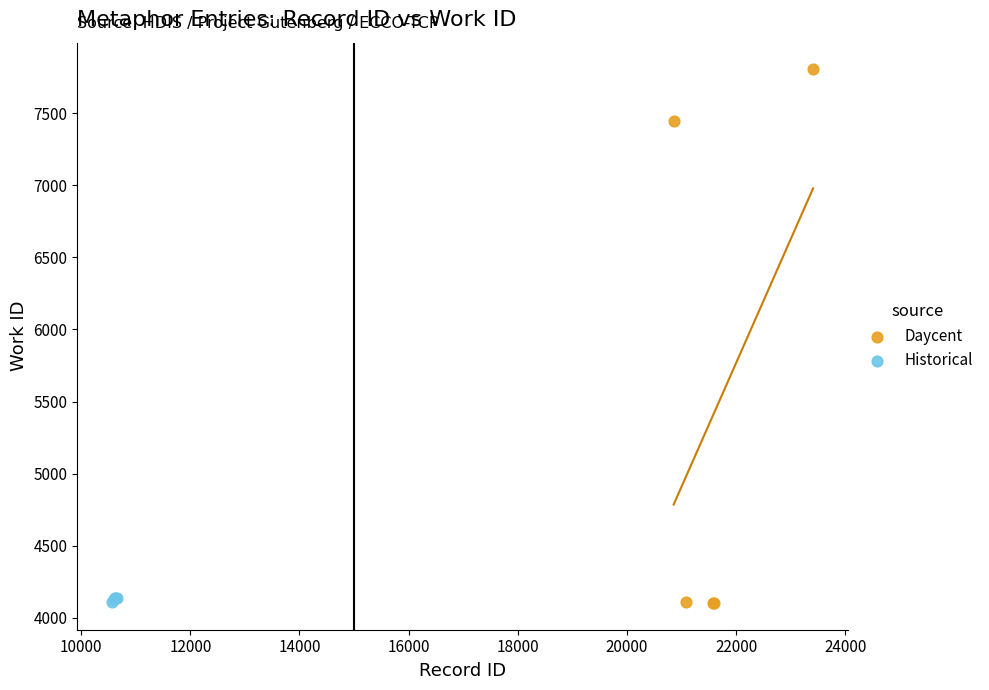

Which series reaches the maximum Y coordinate?

Daycent